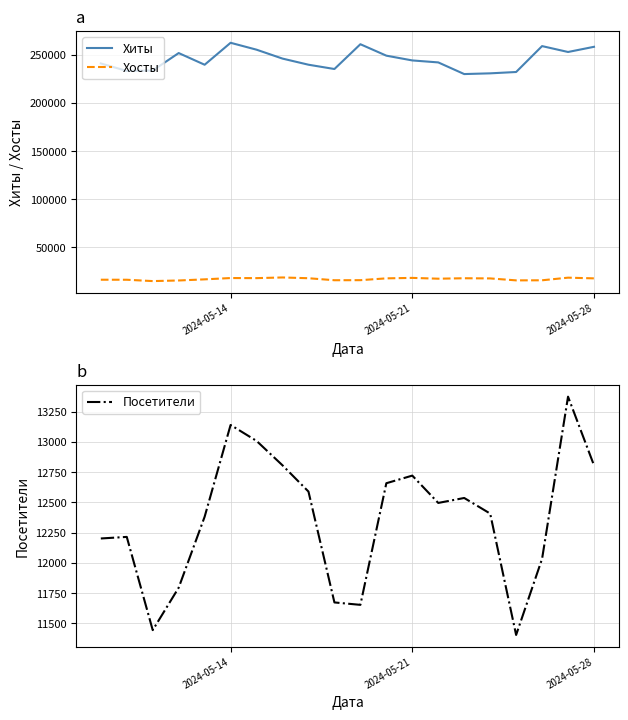

True or false: Хосты and Хиты cross at least once.

False